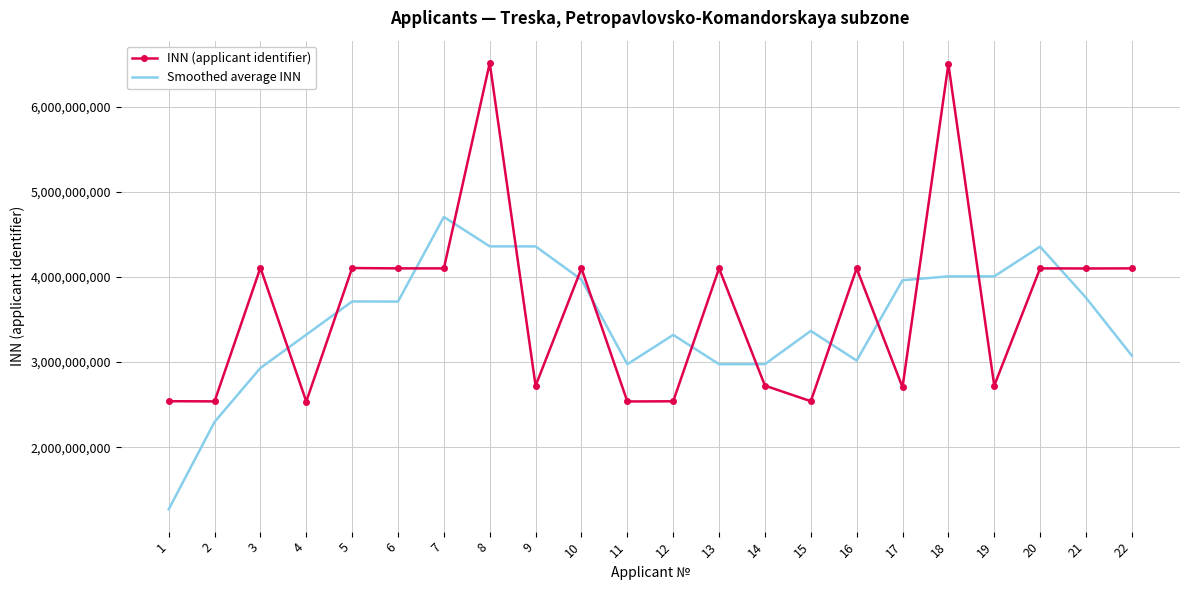

How many distinct data groups are displayed?

2